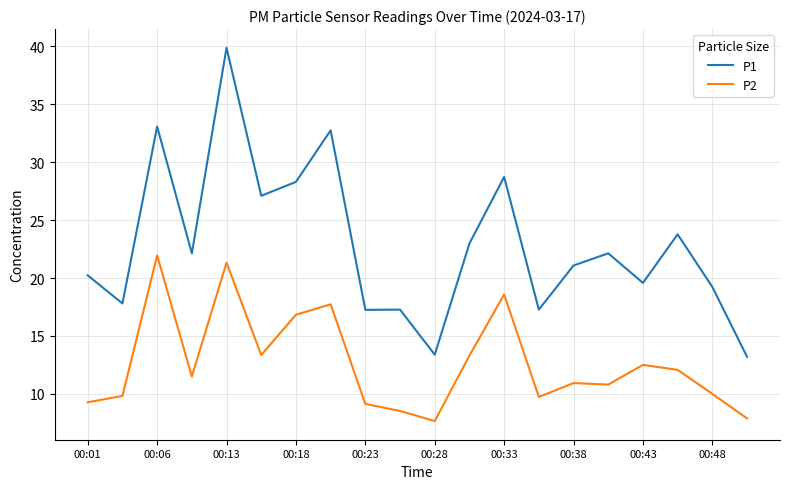

How many lines are shown in the chart?

2